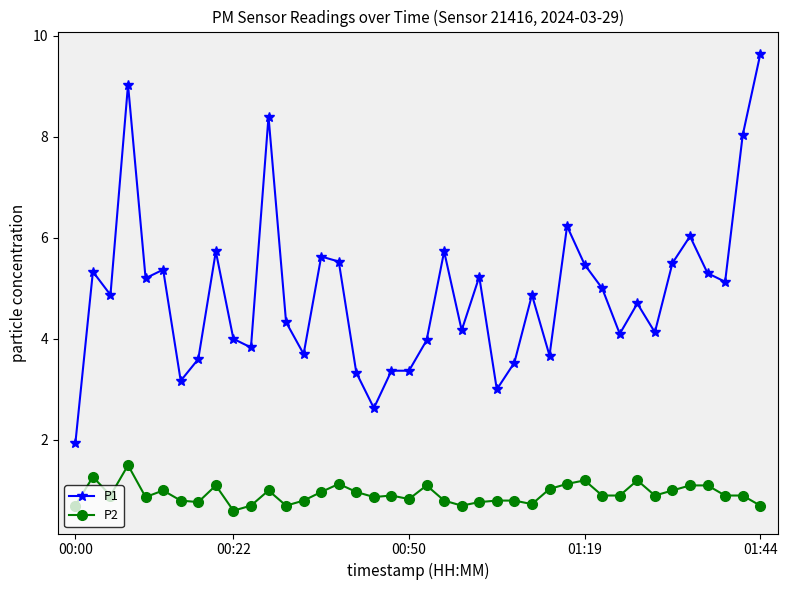

At how many categories does at least one series exceed 2?

39